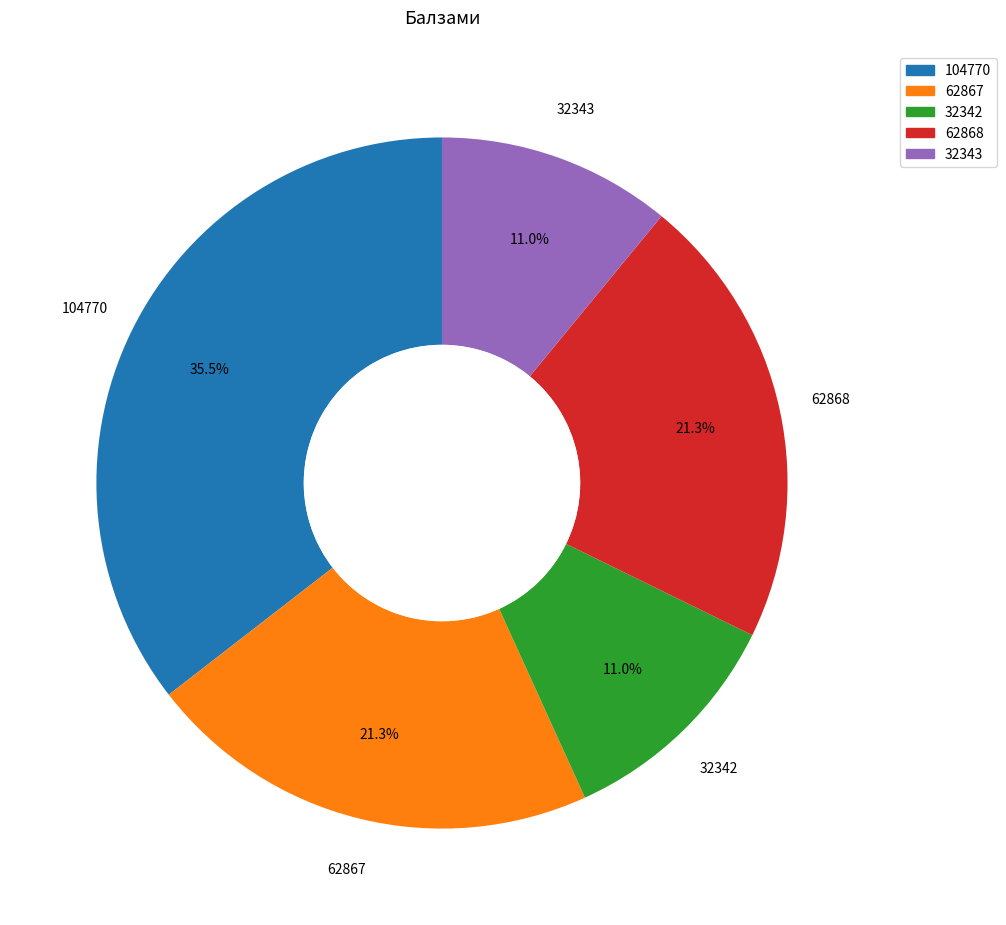

Does 104770 represent more than half of the total?

No